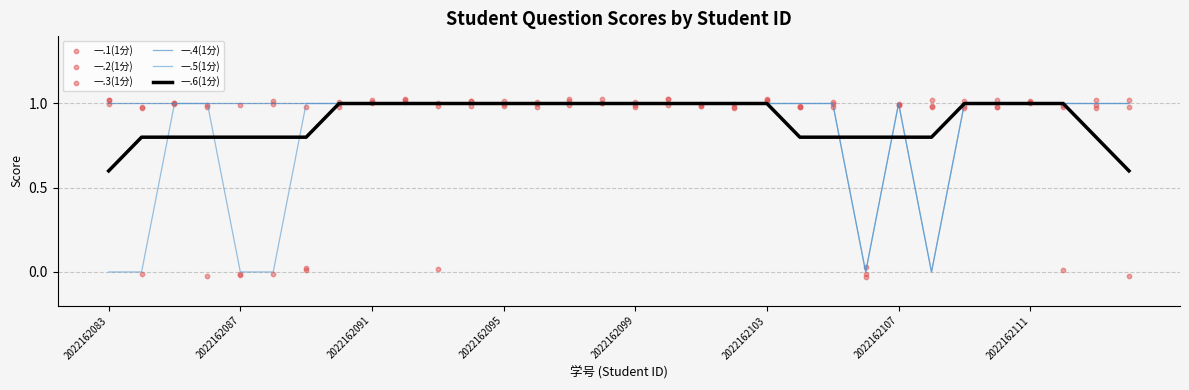

Which series reaches the maximum Y coordinate?

一.2(1分)